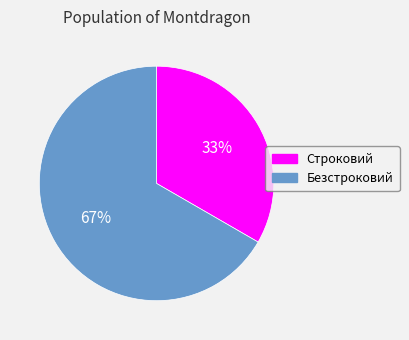

To the nearest percent, what is the combined percentage of Безстроковий and Строковий?

100%